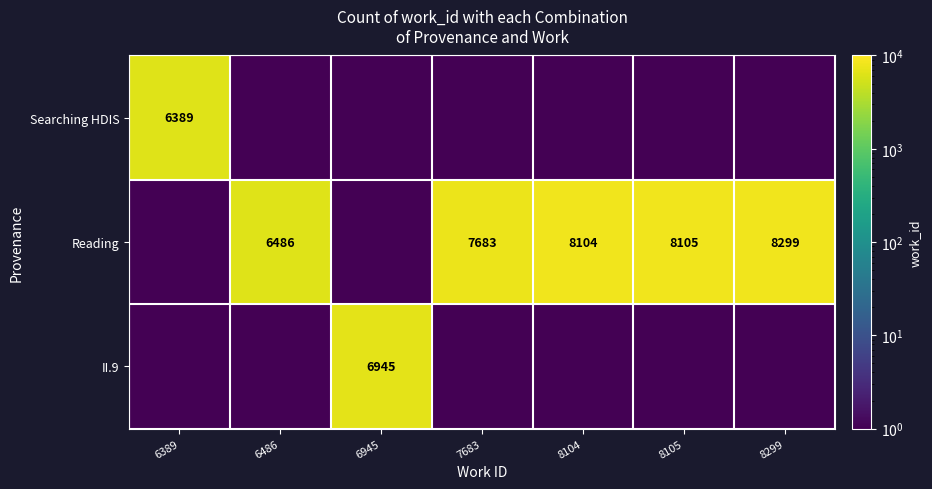

The value of Reading at 8104 is 8104.0. True or false?

True